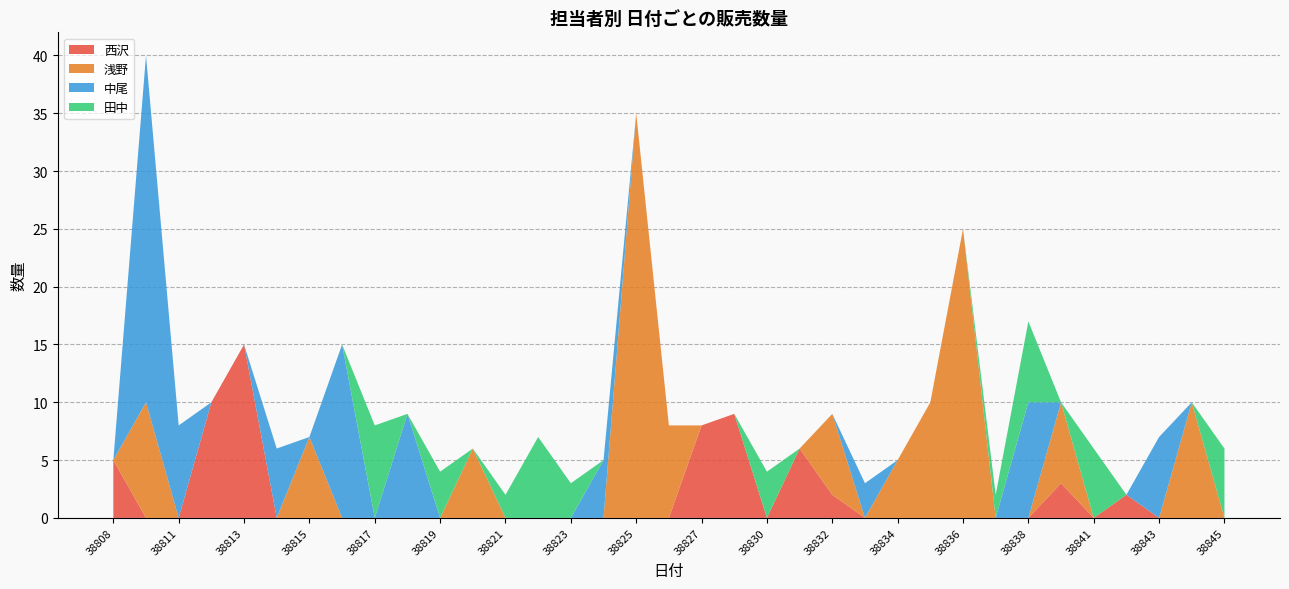

Which category has the highest value in the 西沢 series?

38813